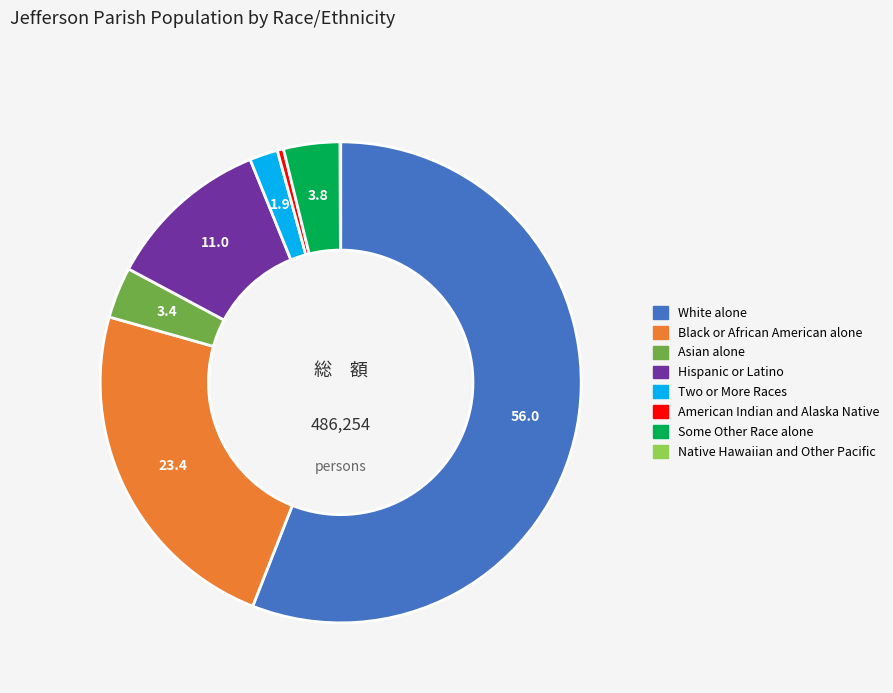

The Two or More Races slice represents 2% of the pie. True or false?

True